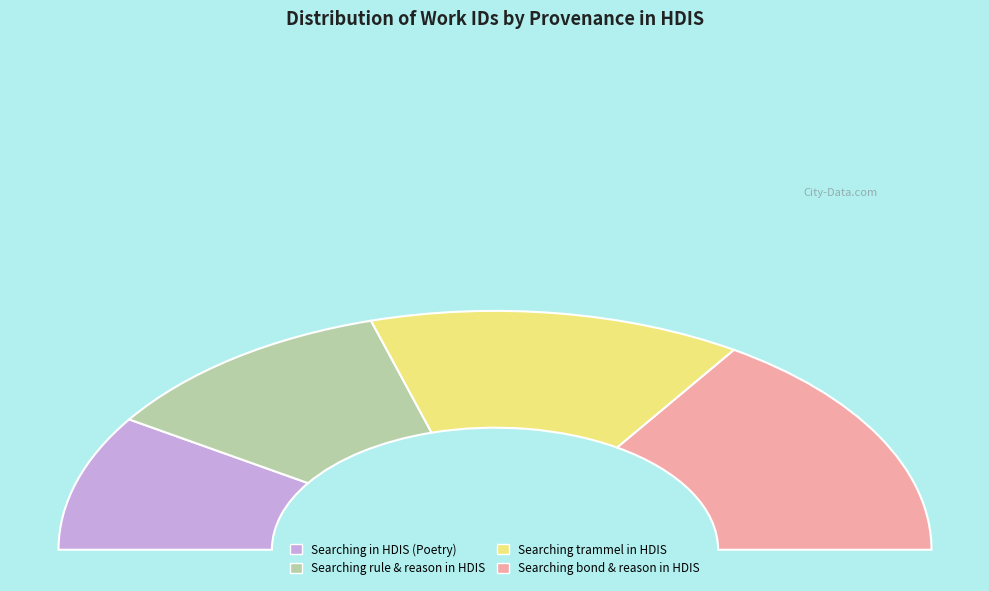

Does any single category account for the majority?

No